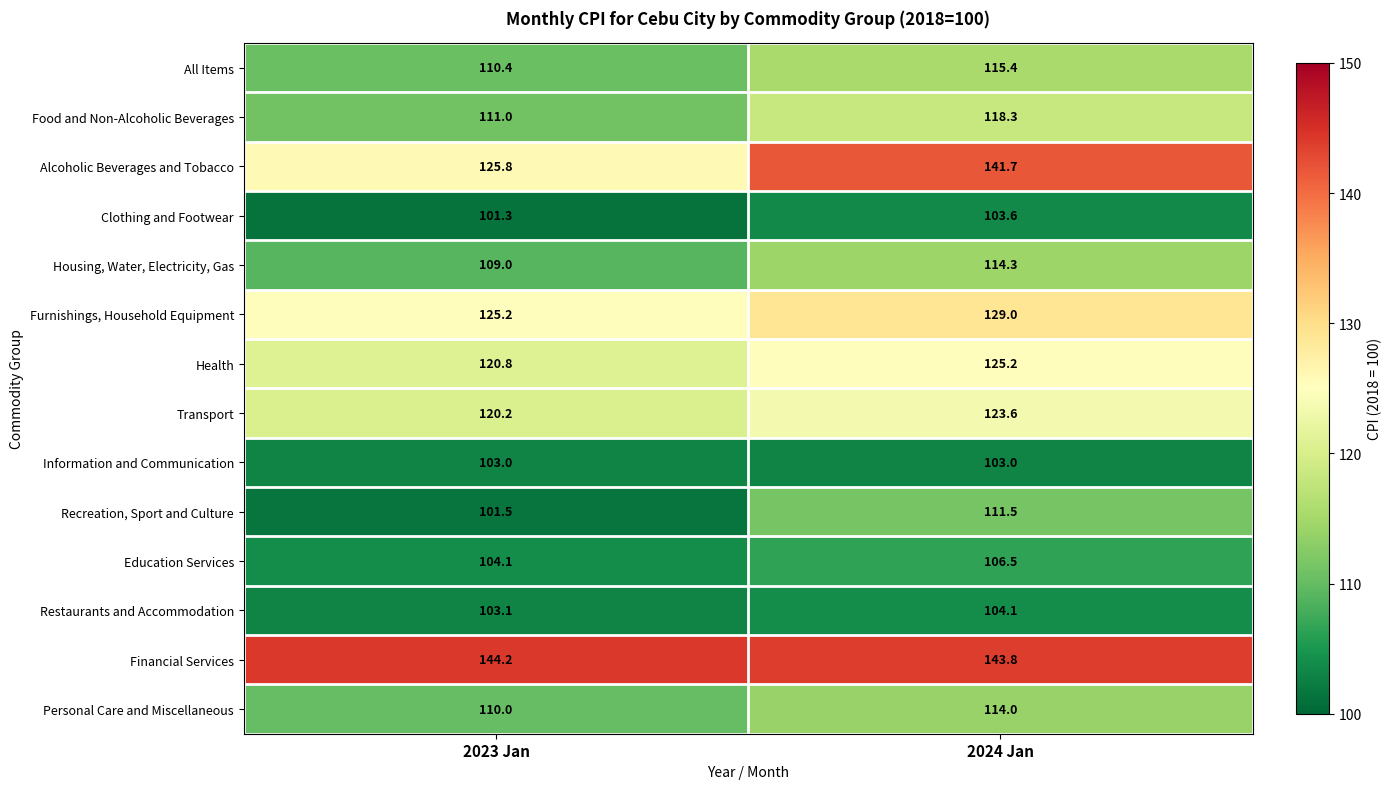

How many series are shown in this chart?

14